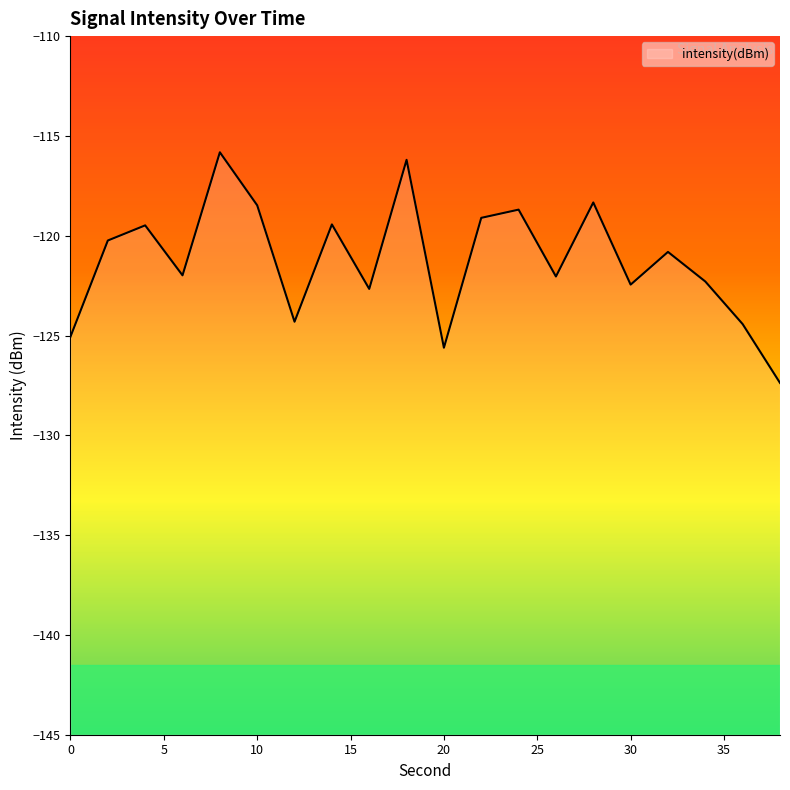

What is the approximate value at 16?

-122.7